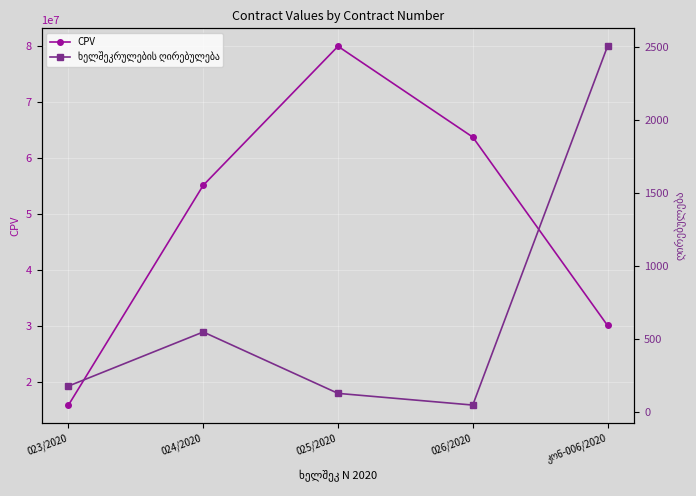

The CPV series shows 31125225 at 026/2020. True or false?

False